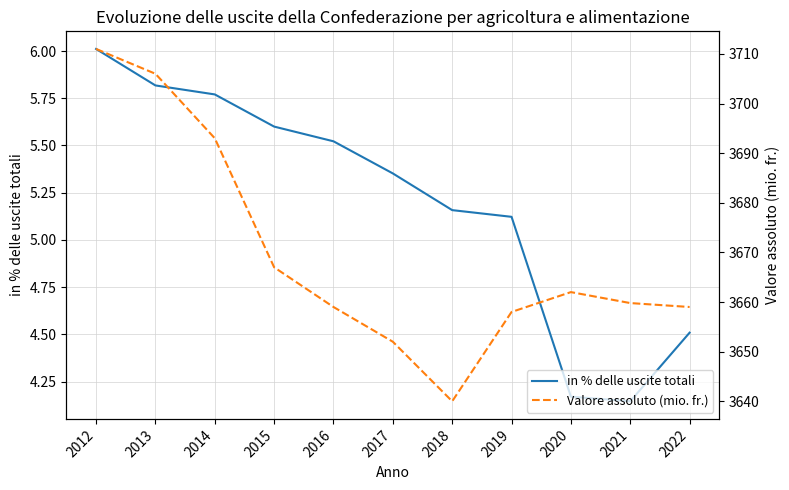

How many data points does each series have?

11